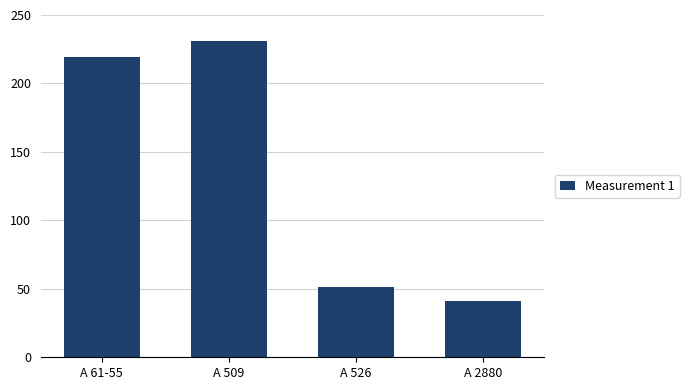

What is the sum of all values?

542